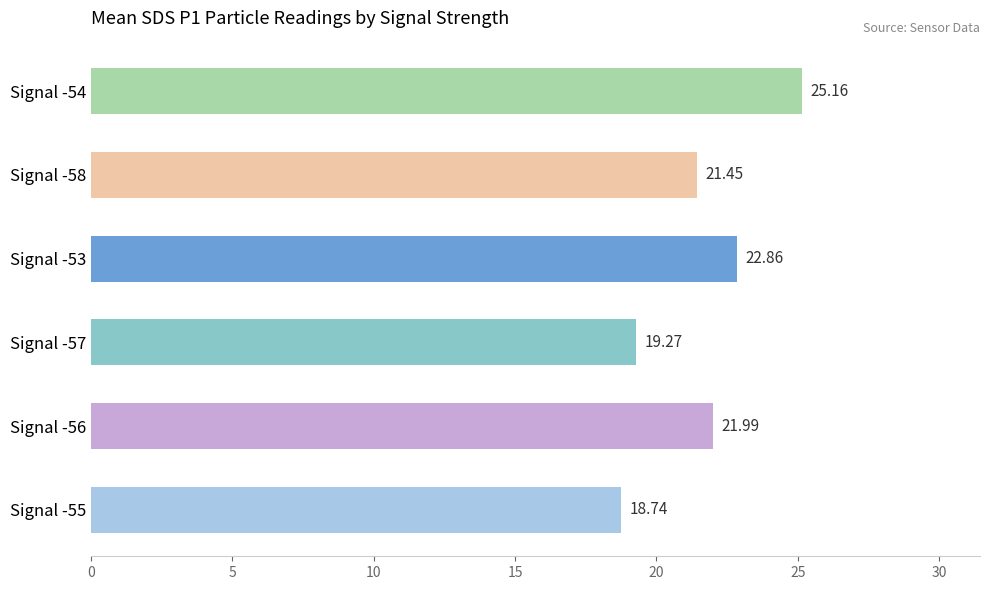

Count the number of data series in this chart.

1